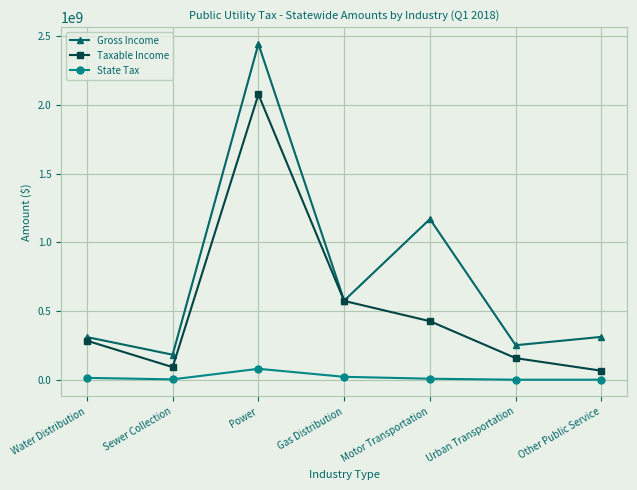

The value of Gross Income at Sewer Collection is 182762570. True or false?

True